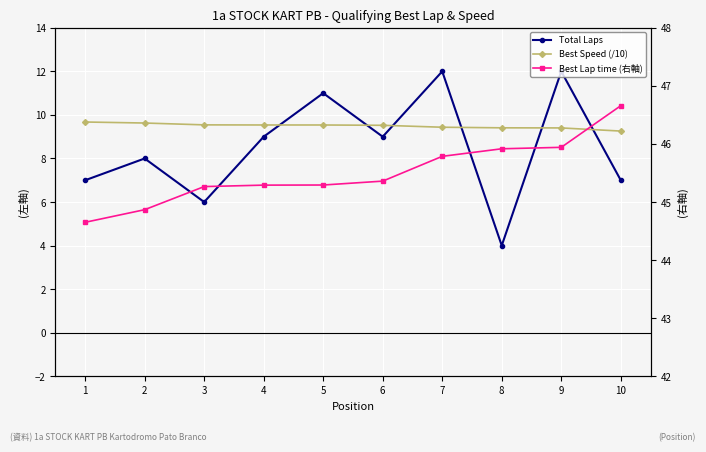

True or false: Total Laps and Best Lap time (右軸) cross at least once.

False